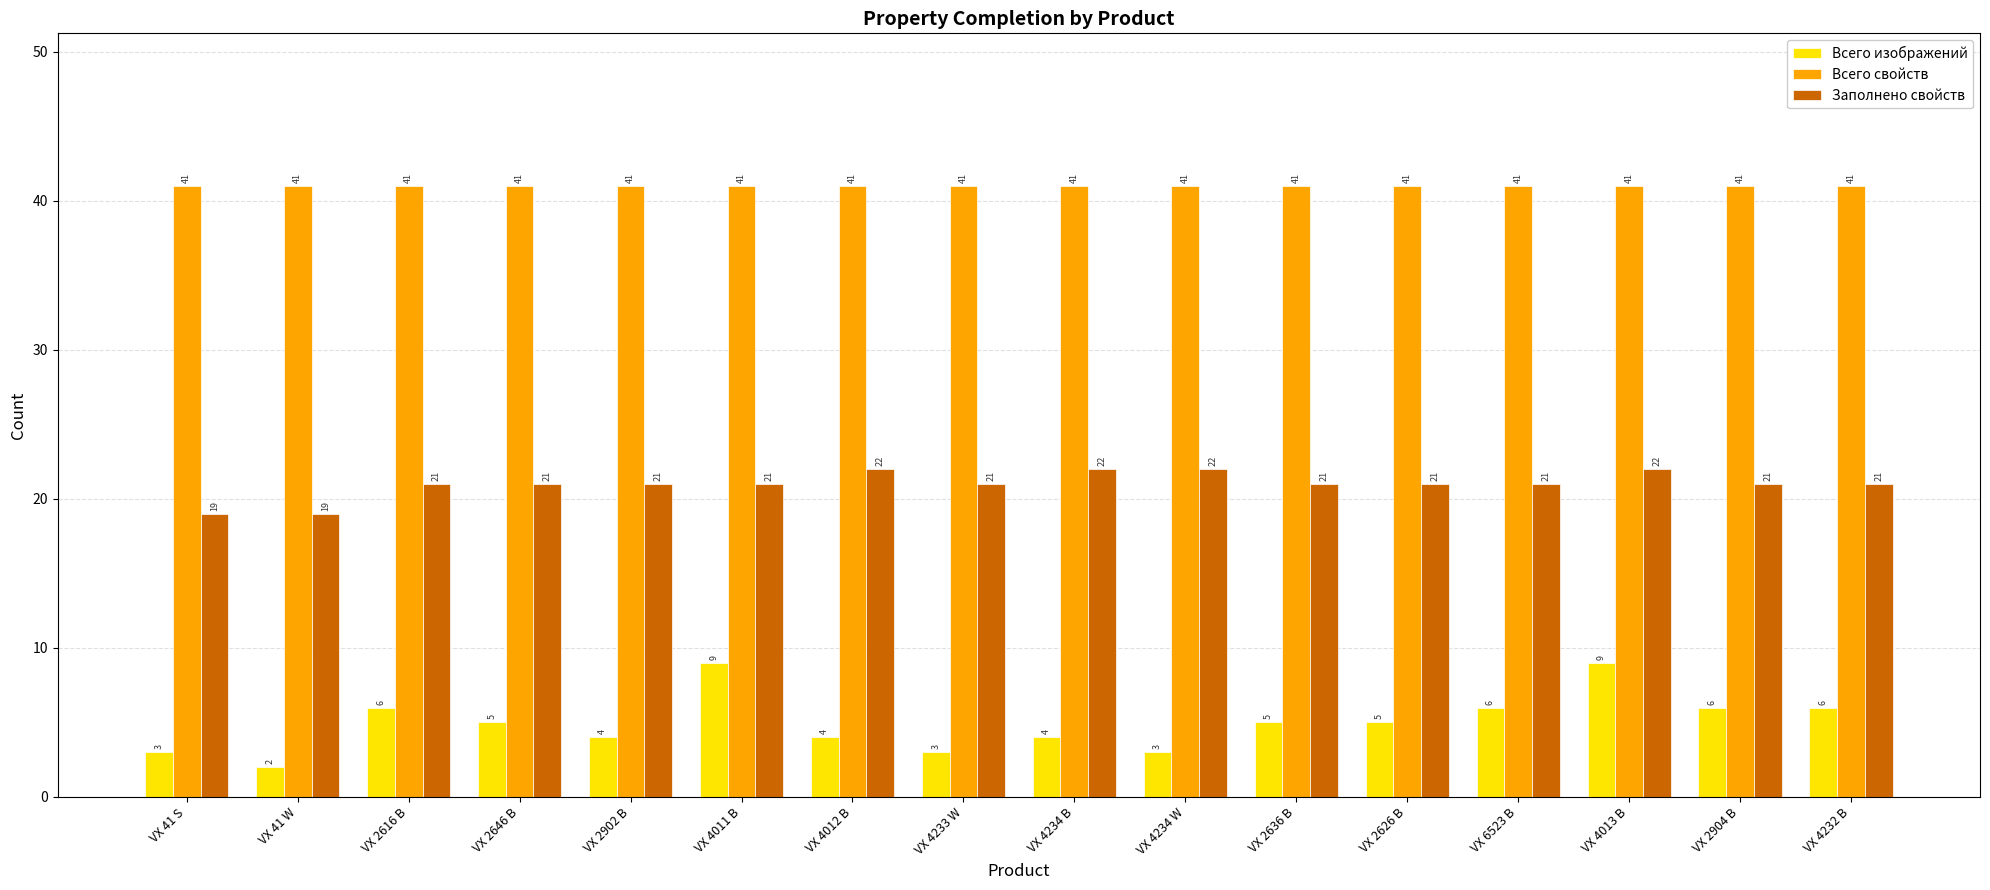

How many groups of bars are there?

16